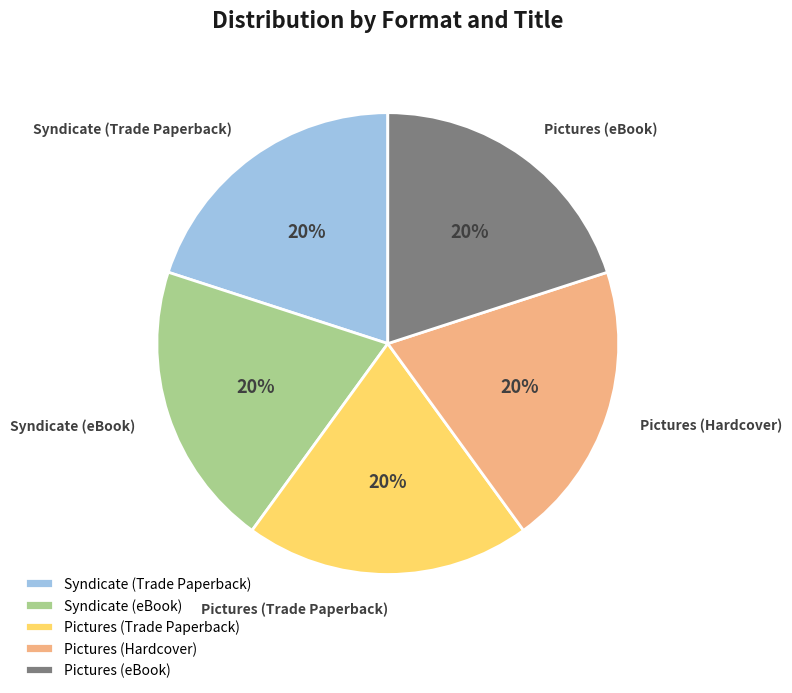

What is the ratio of the value at Syndicate (Trade Paperback) to the value at Pictures (eBook)?

1.0